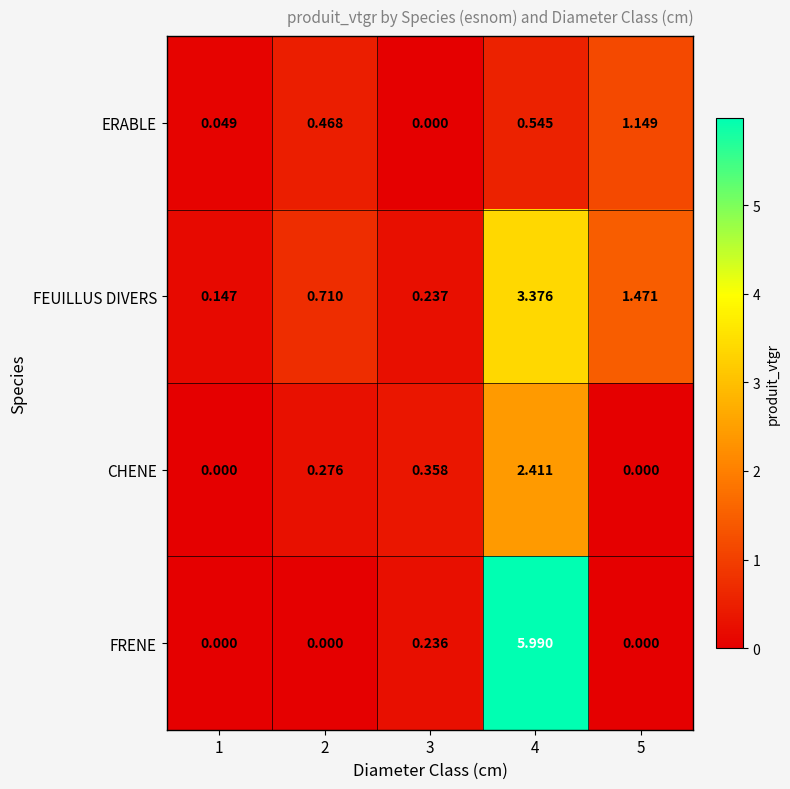

Which series has the largest range (max minus min)?

FRENE